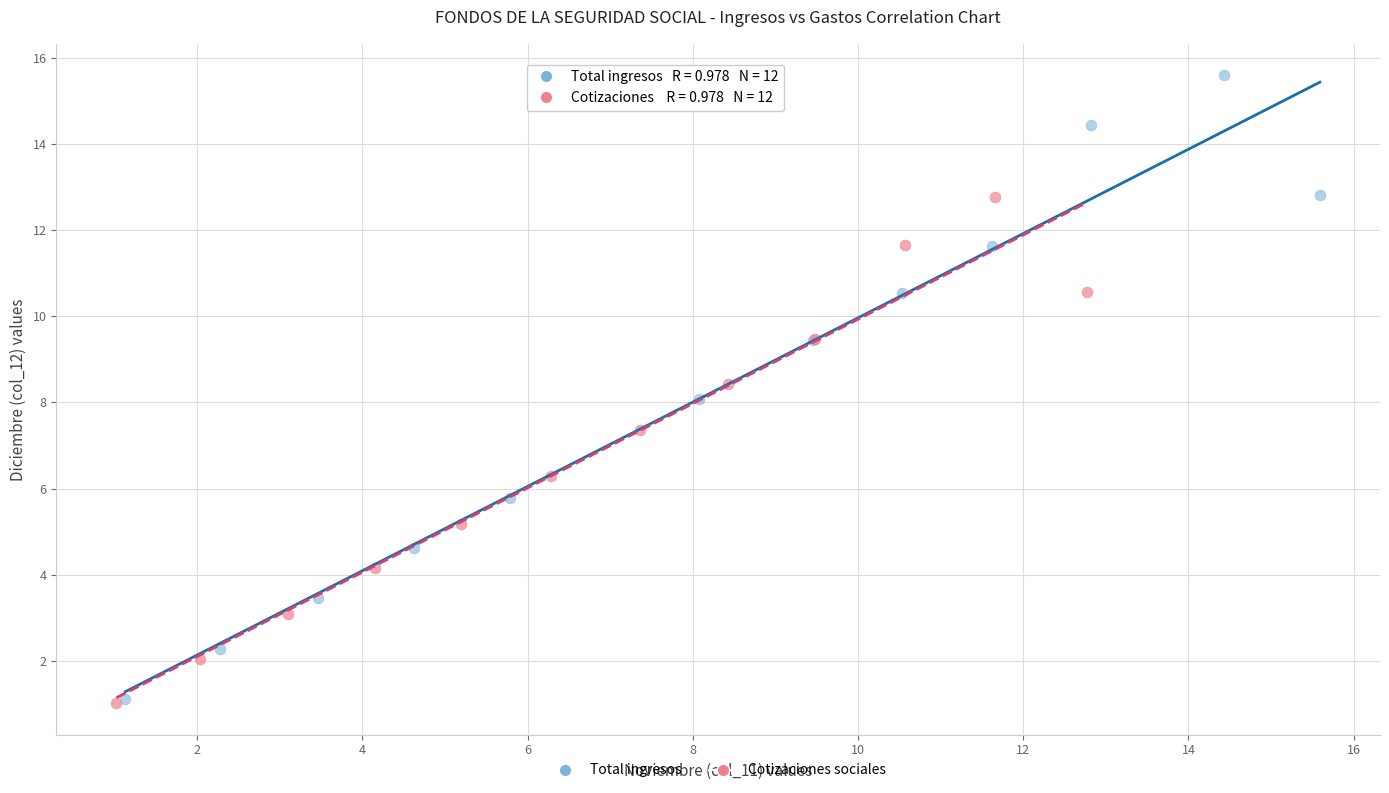

Which series has the widest spread of Y values?

Total ingresos